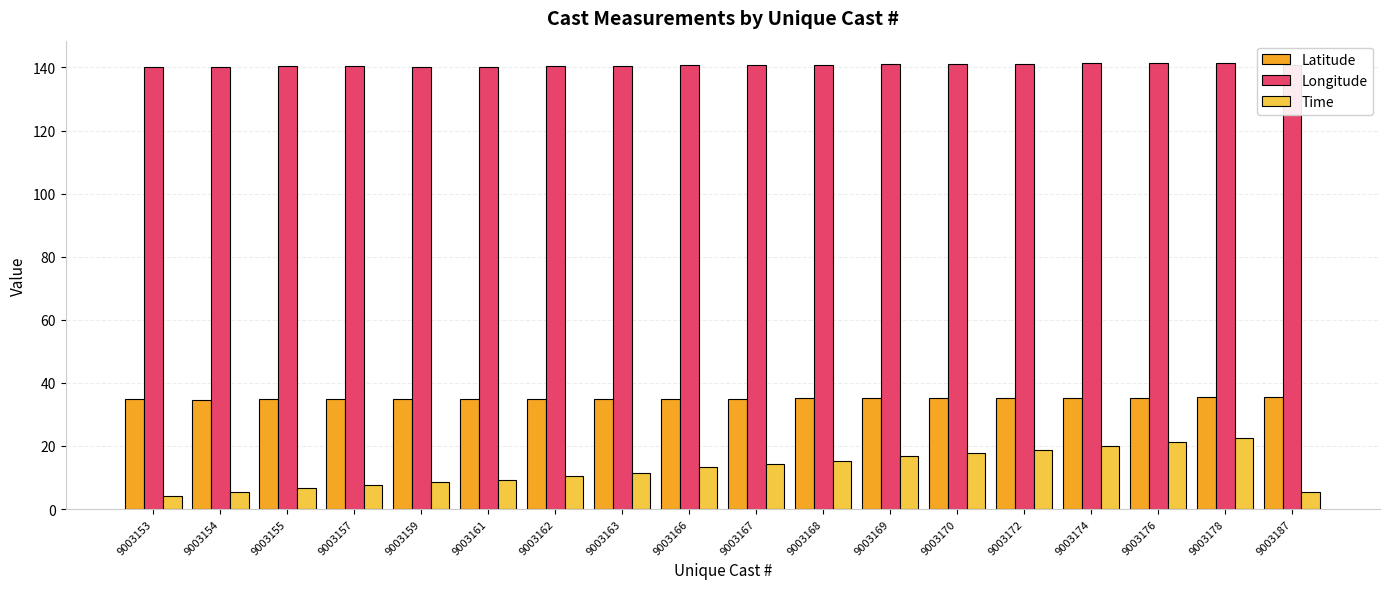

True or false: Longitude has a value of 39.9 at 9003168.

False